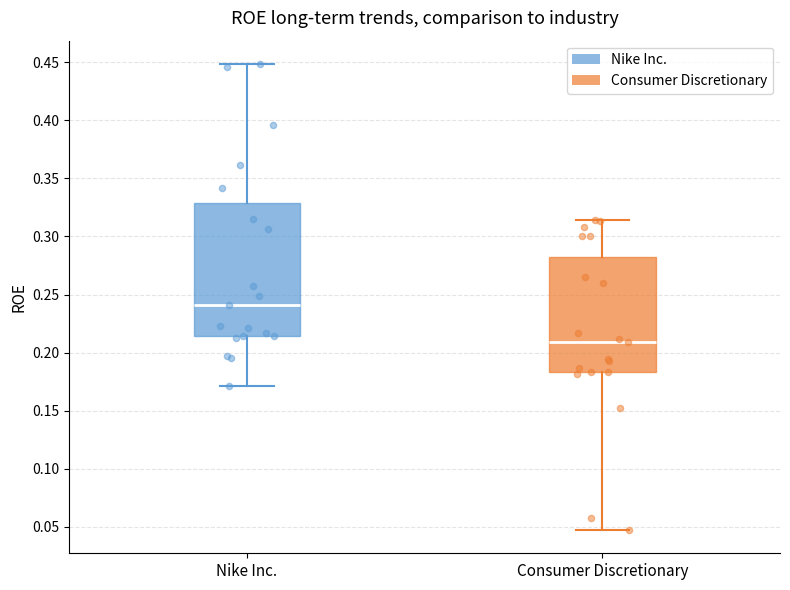

Which box has the lowest median line?

Consumer Discretionary